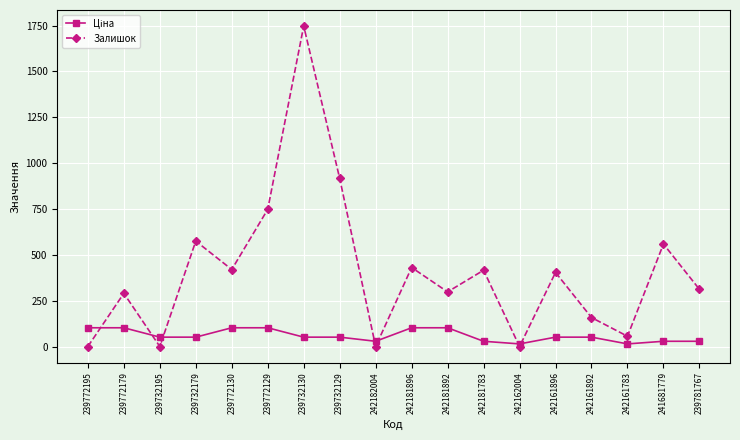

What is the sum of the Залишок values at 241681779 and 239772179?

849.0